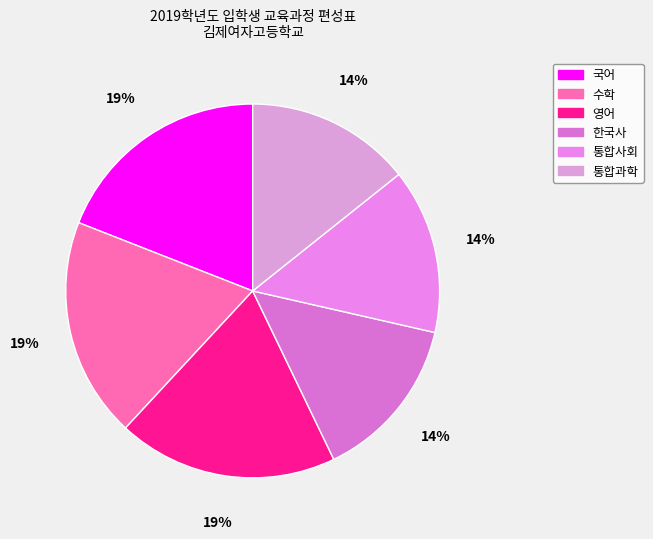

How many slices are in this pie chart?

6